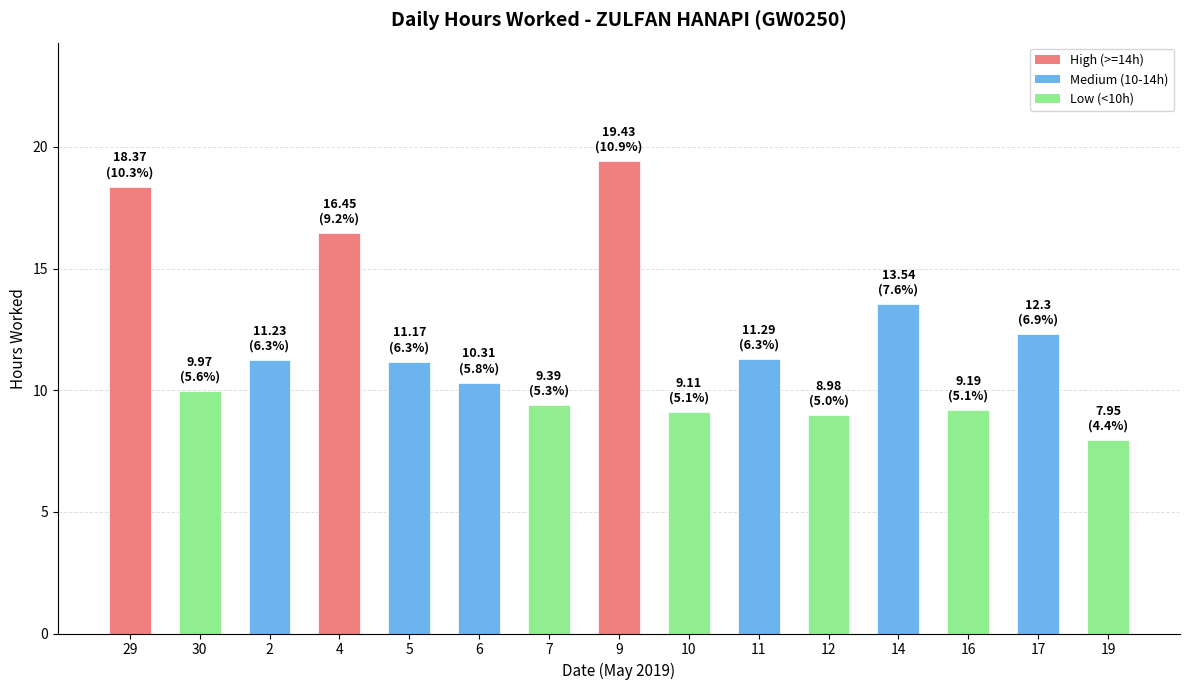

What is the approximate value at 12?

9.0